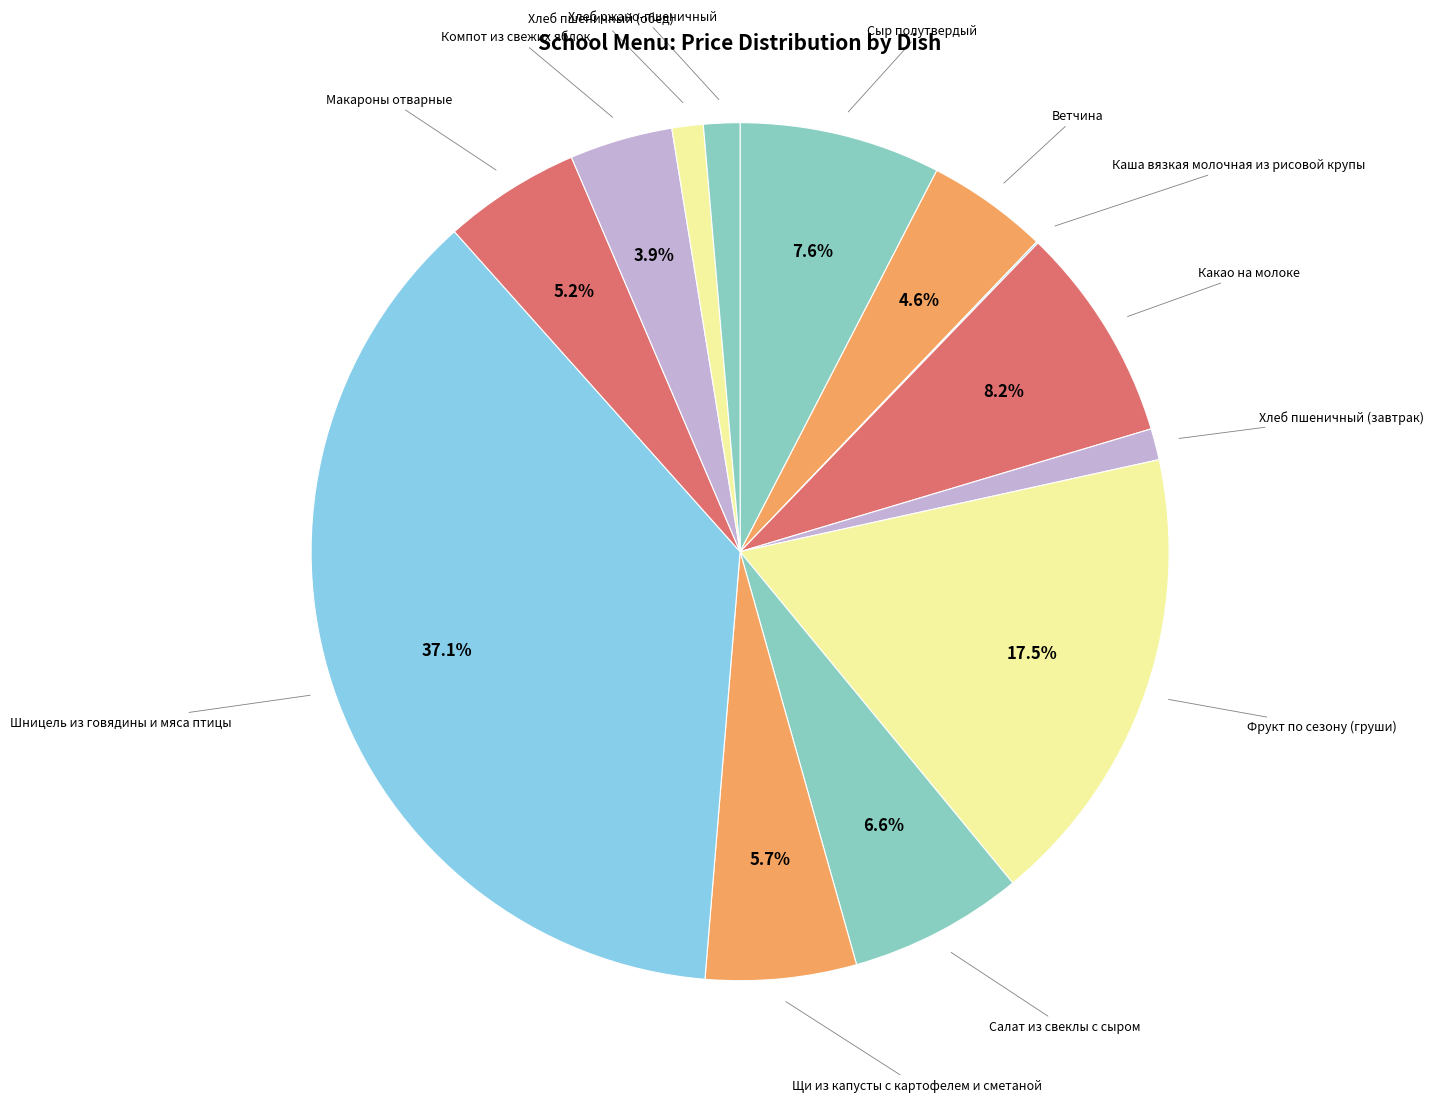

Does any single category account for the majority?

No